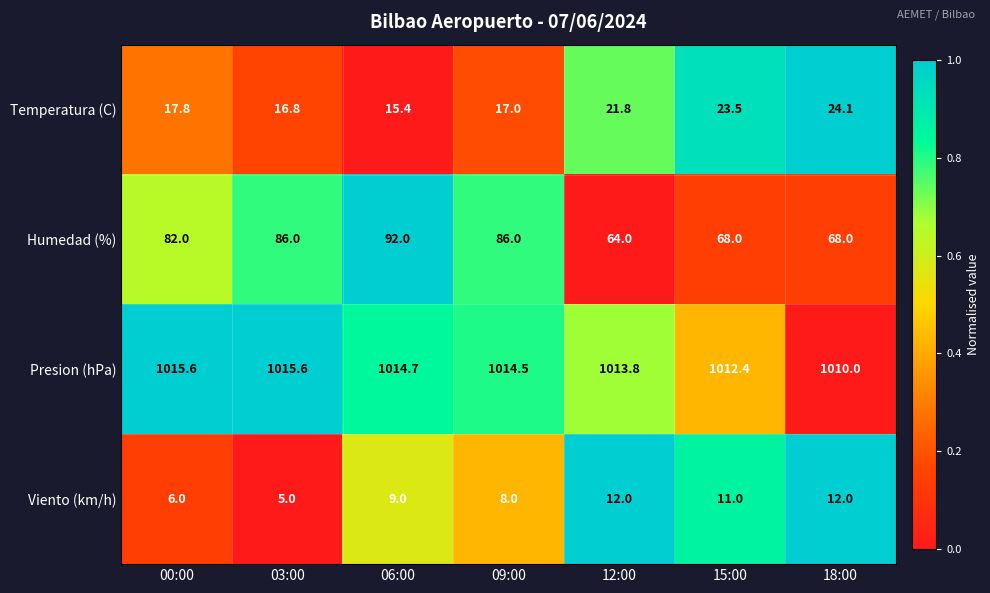

What is the difference between the maximum and minimum values in the Presion (hPa) series?

5.6